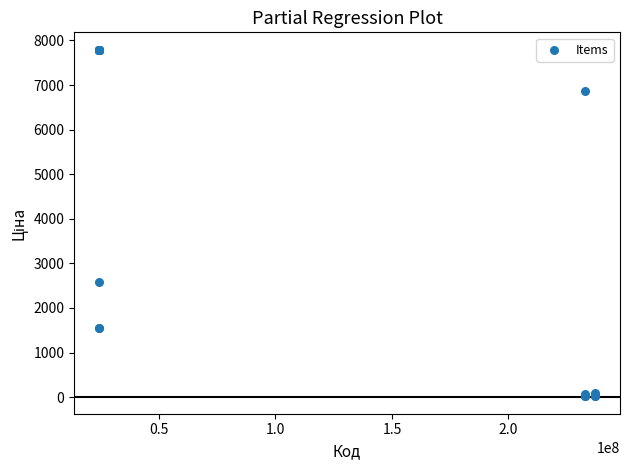

What Y value in the scatter plot is closest to 3904?

2578.7